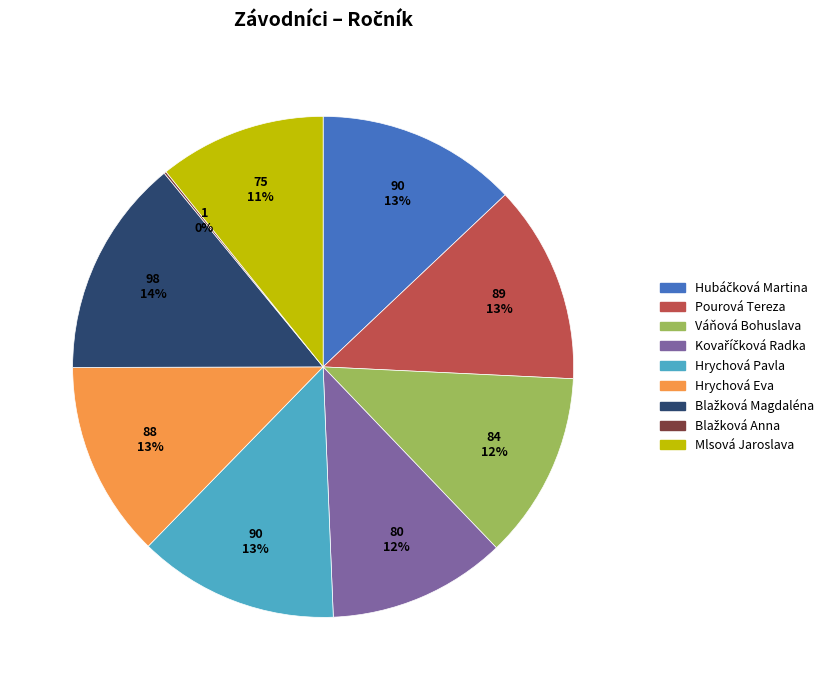

What is the ratio of the value at Mlsová Jaroslava to the value at Pourová Tereza?

0.8